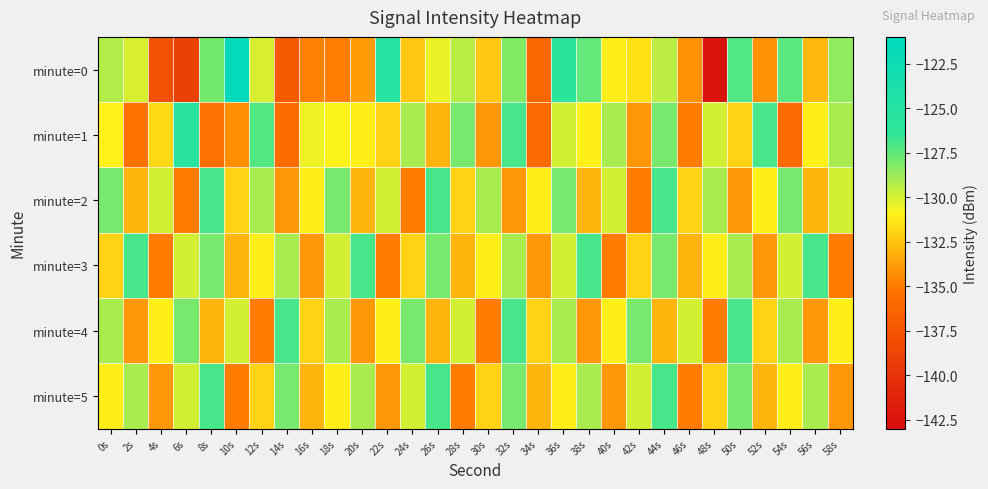

Which category has the highest value across all series?

10s